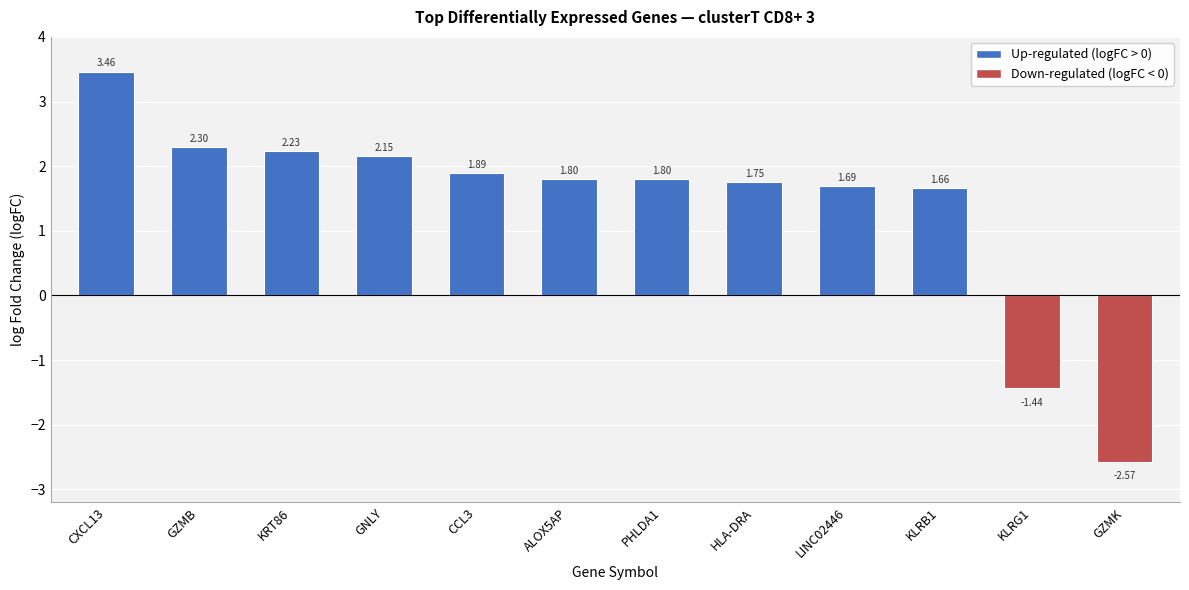

What is the label of the 6th bar from the left?

ALOX5AP